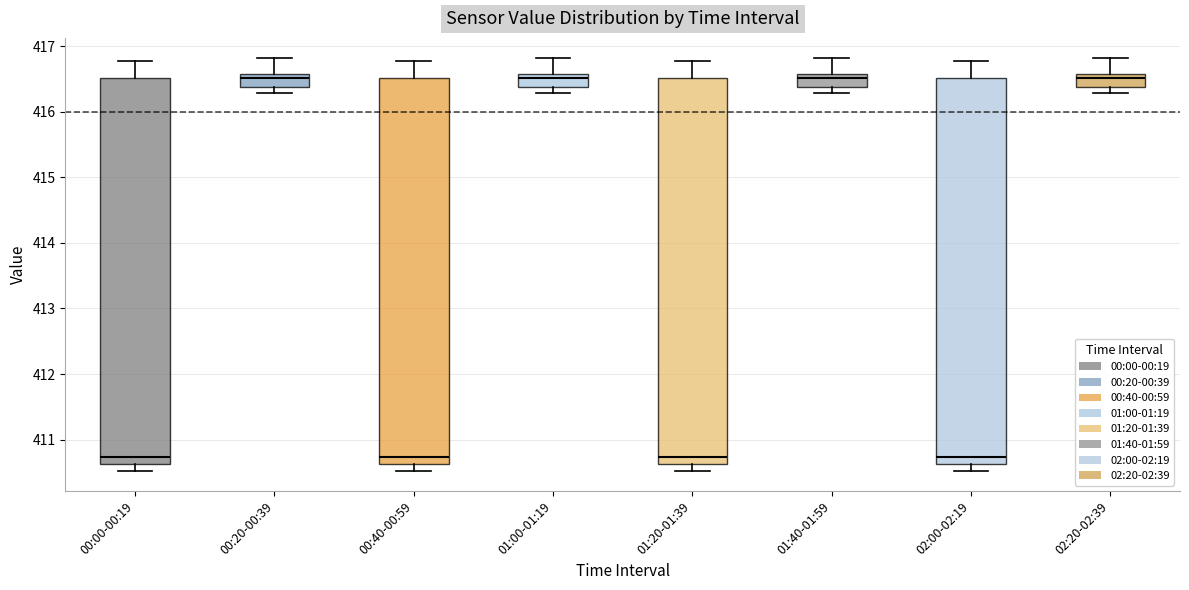

Reading left to right, read every box against the y-axis: the position of its median line, the range the box covers, and the ends of its whiskers. The values are not printed on the chart, so give them approximately, as read against the axis.

00:00-00:19: median 410.7, box 410.6 to 416.5, whiskers 410.5 to 416.8
00:20-00:39: median 416.5, box 416.4 to 416.6, whiskers 416.3 to 416.8
00:40-00:59: median 410.7, box 410.6 to 416.5, whiskers 410.5 to 416.8
01:00-01:19: median 416.5, box 416.4 to 416.6, whiskers 416.3 to 416.8
01:20-01:39: median 410.7, box 410.6 to 416.5, whiskers 410.5 to 416.8
01:40-01:59: median 416.5, box 416.4 to 416.6, whiskers 416.3 to 416.8
02:00-02:19: median 410.7, box 410.6 to 416.5, whiskers 410.5 to 416.8
02:20-02:39: median 416.5, box 416.4 to 416.6, whiskers 416.3 to 416.8